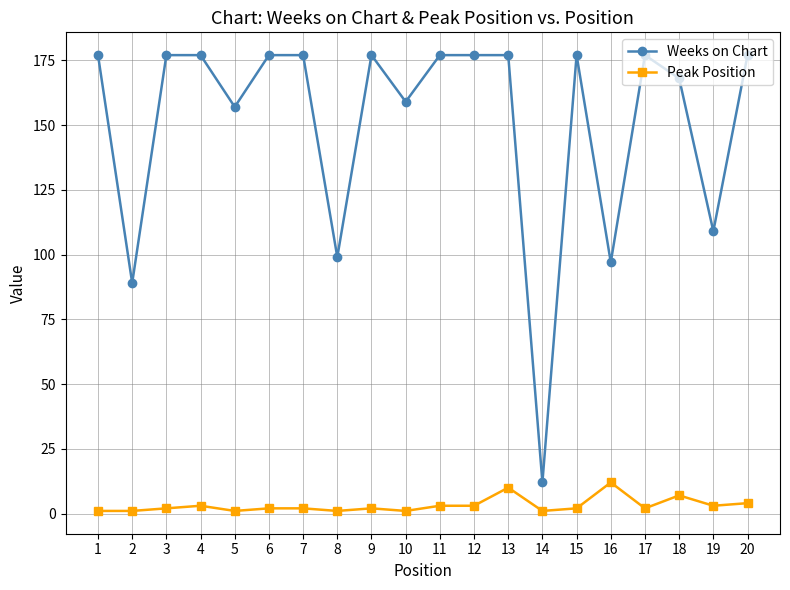

At which category is the sum across all series the highest?

13